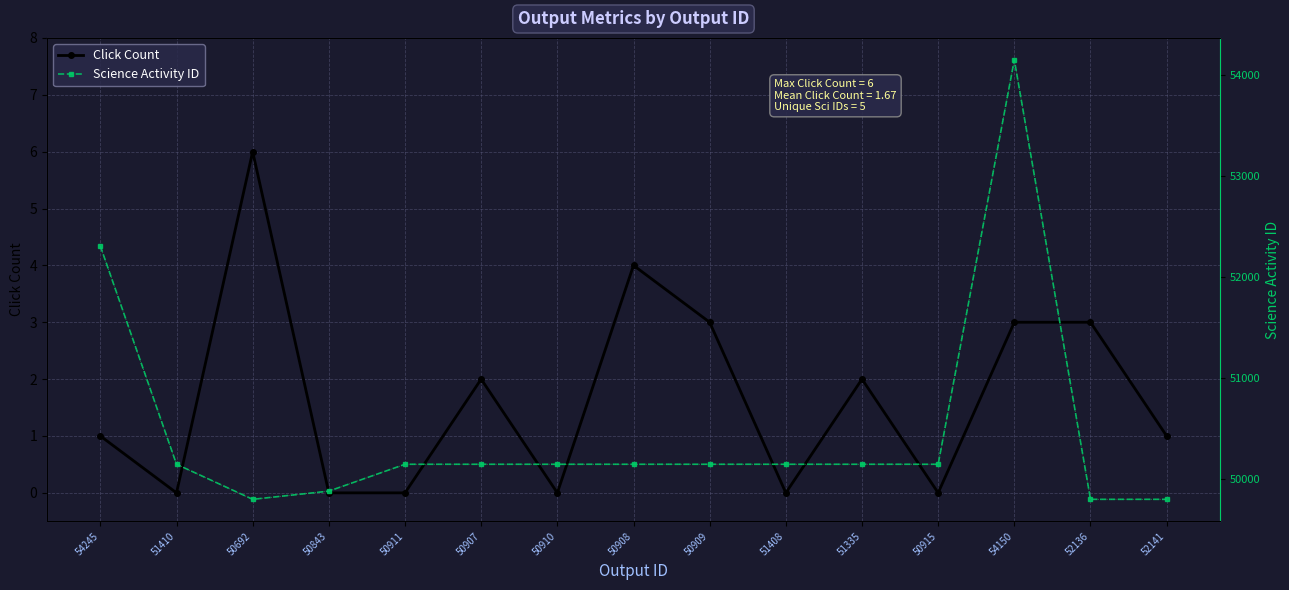

True or false: Science Activity ID and Click Count intersect in this chart.

False